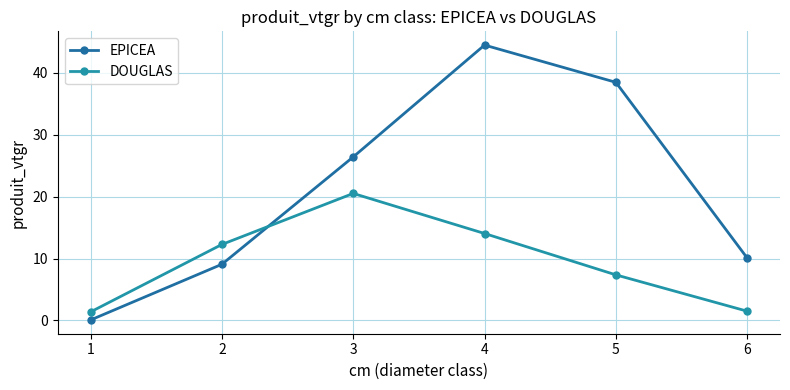

What is the minimum value for DOUGLAS?

1.4